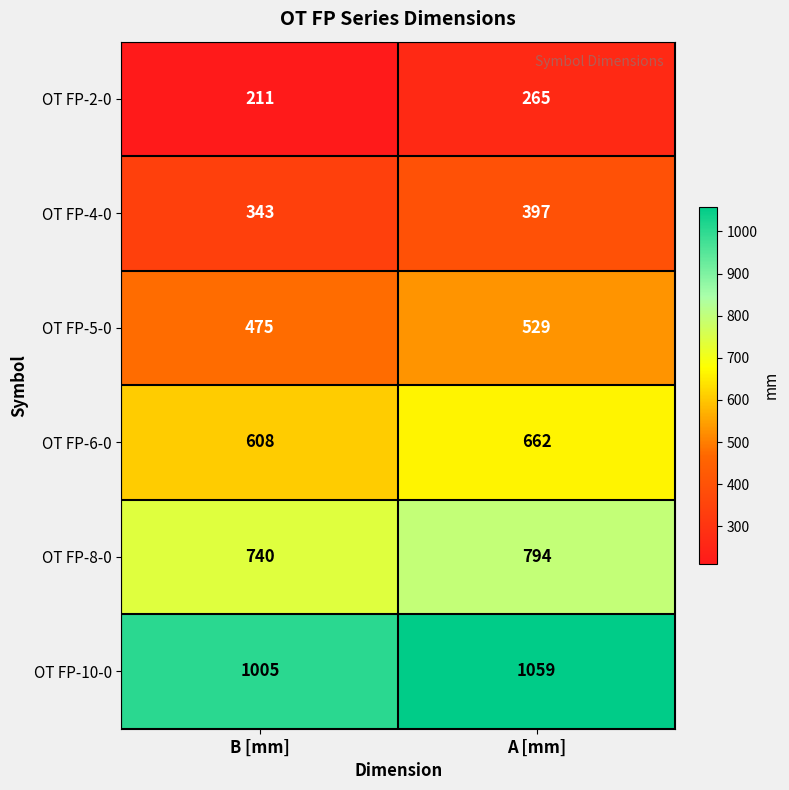

What is the approximate value of OT FP-8-0 at A [mm], to the nearest 5?

795